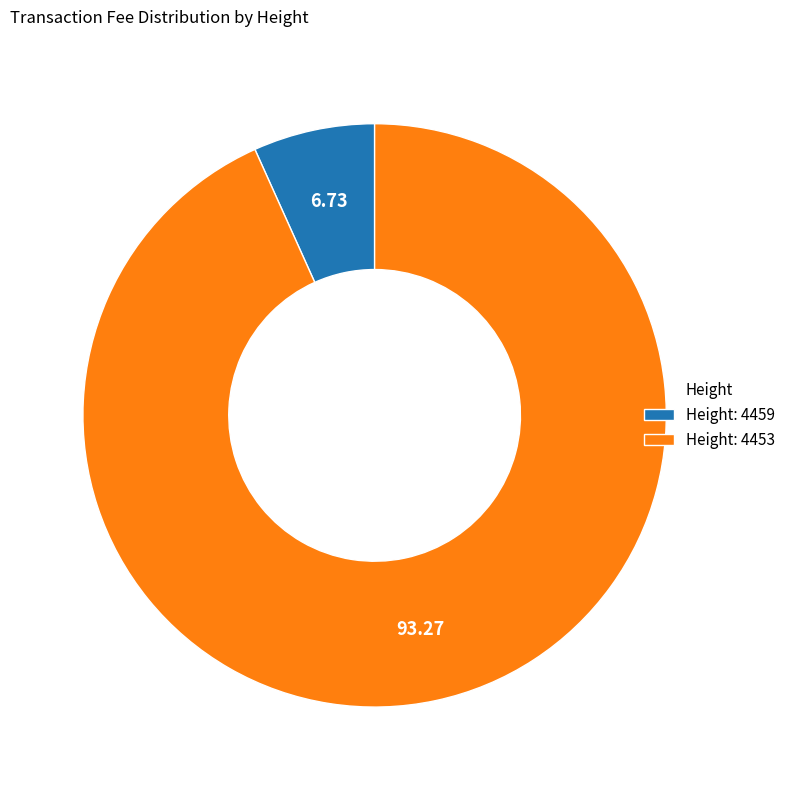

What is the largest slice in the pie chart?

Height: 4453